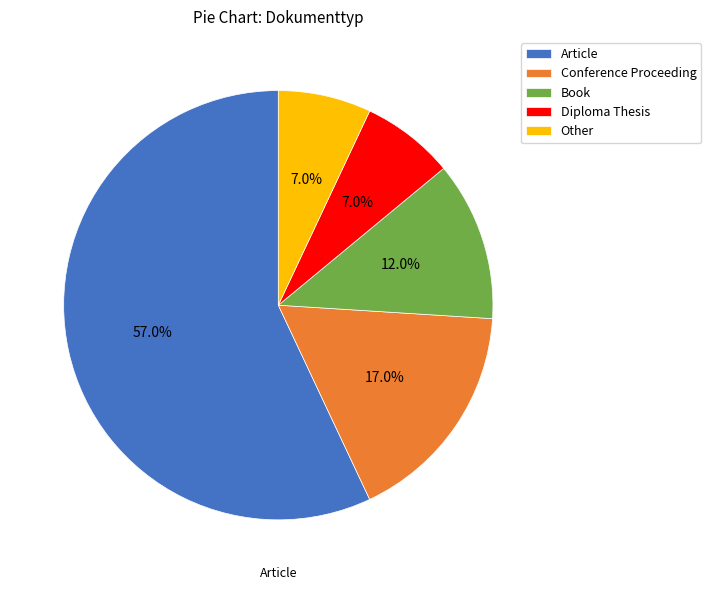

What portion of the pie excludes Article?

43.0%